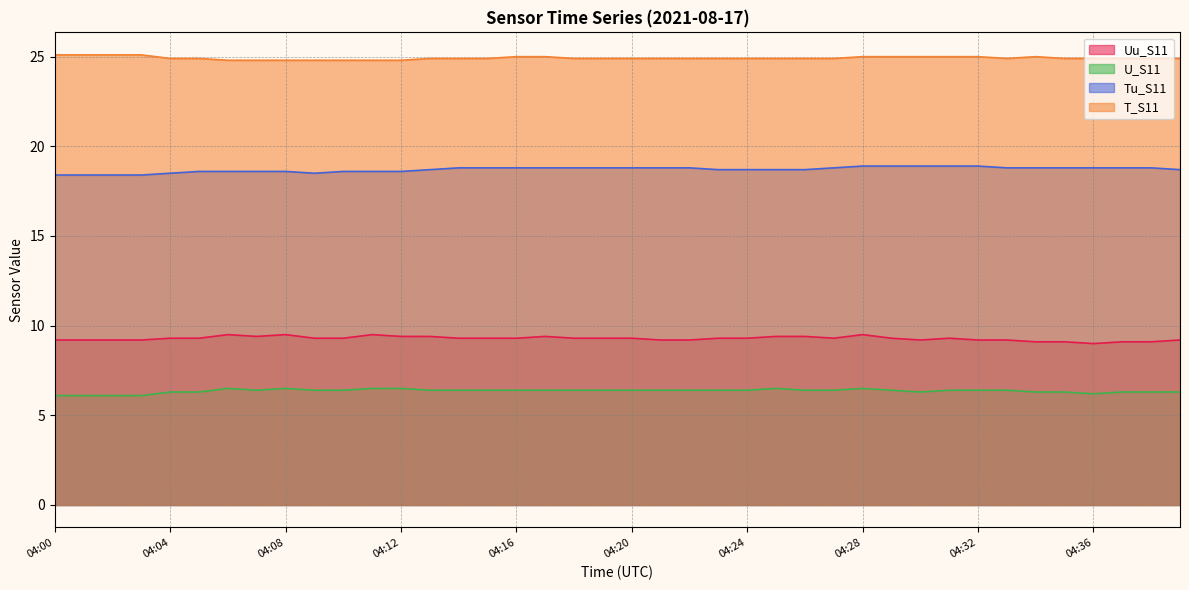

Does the chart have visible grid lines?

Yes